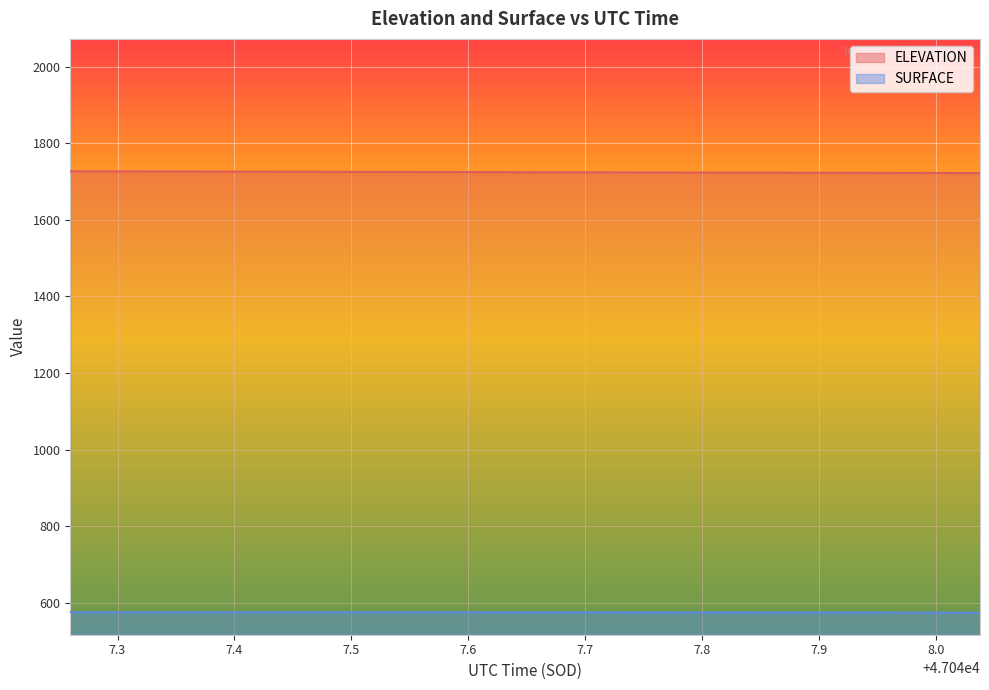

At which label does ELEVATION first exceed 1724?

47047.2596